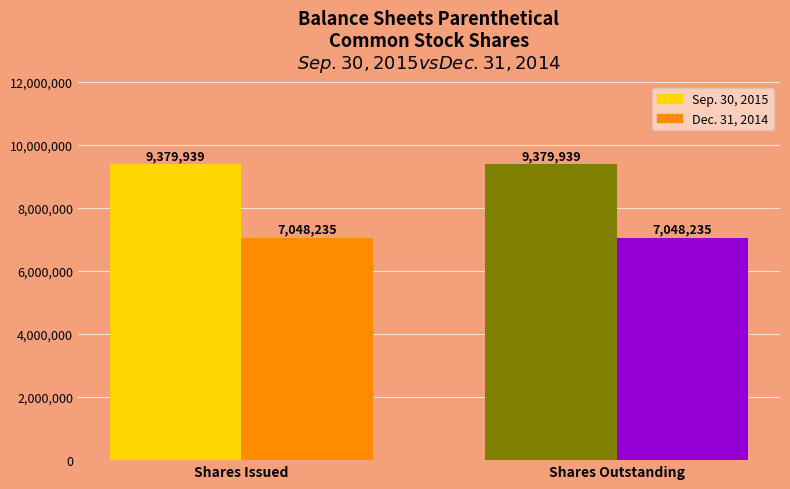

What is the maximum value for Sep. 30, 2015?

9379939